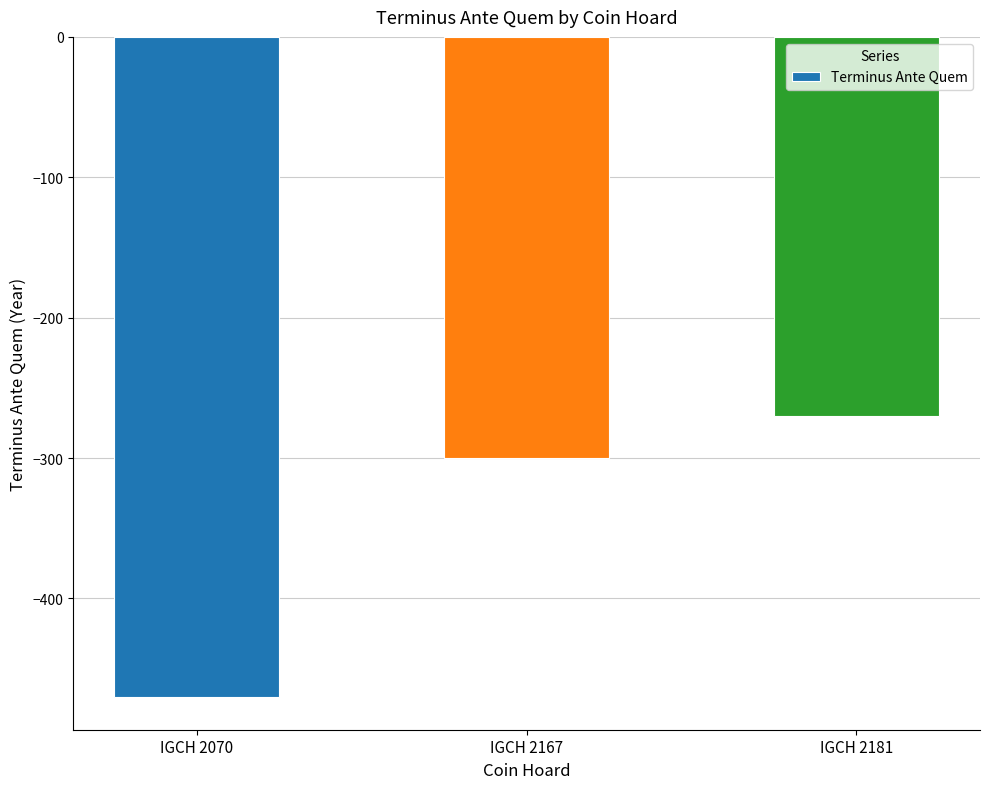

List the labels in order of value, smallest first.

IGCH 2070, IGCH 2167, IGCH 2181